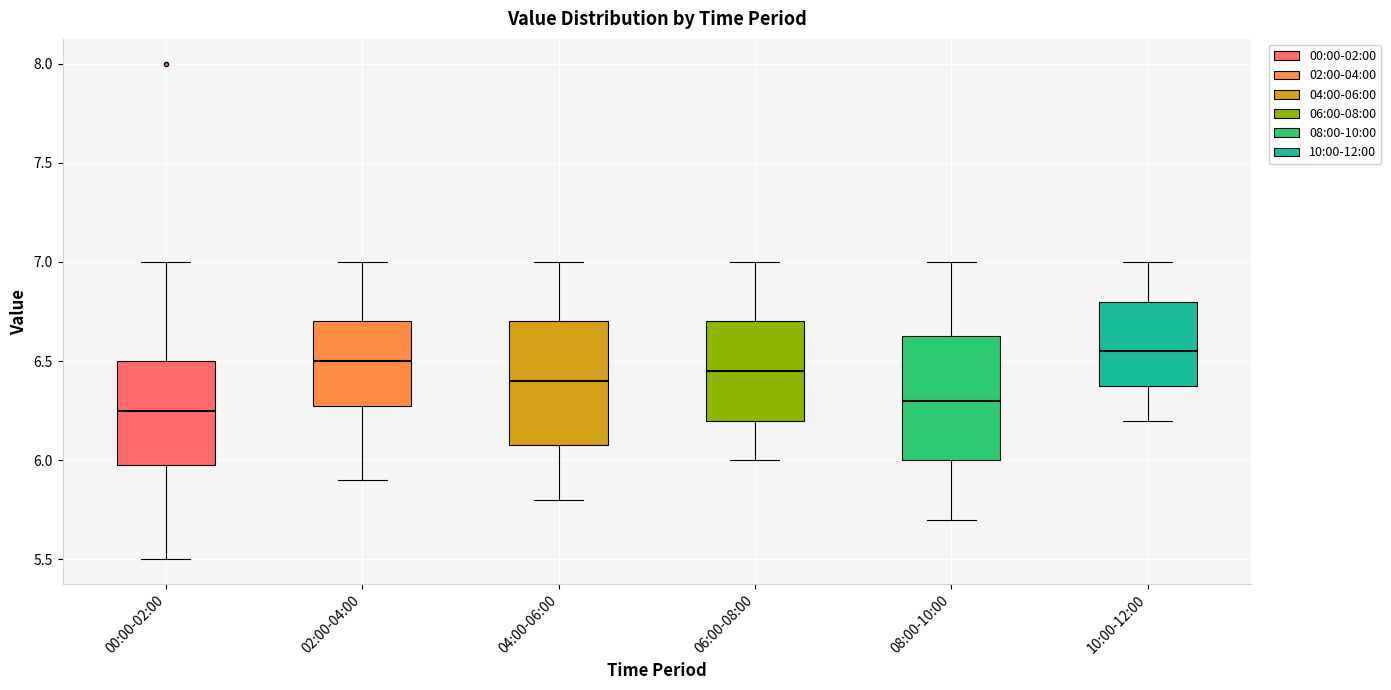

Where does the median line of the box for 02:00-04:00 sit on the y-axis? The values are not printed on the chart, so give them approximately, as read against the axis.

6.50